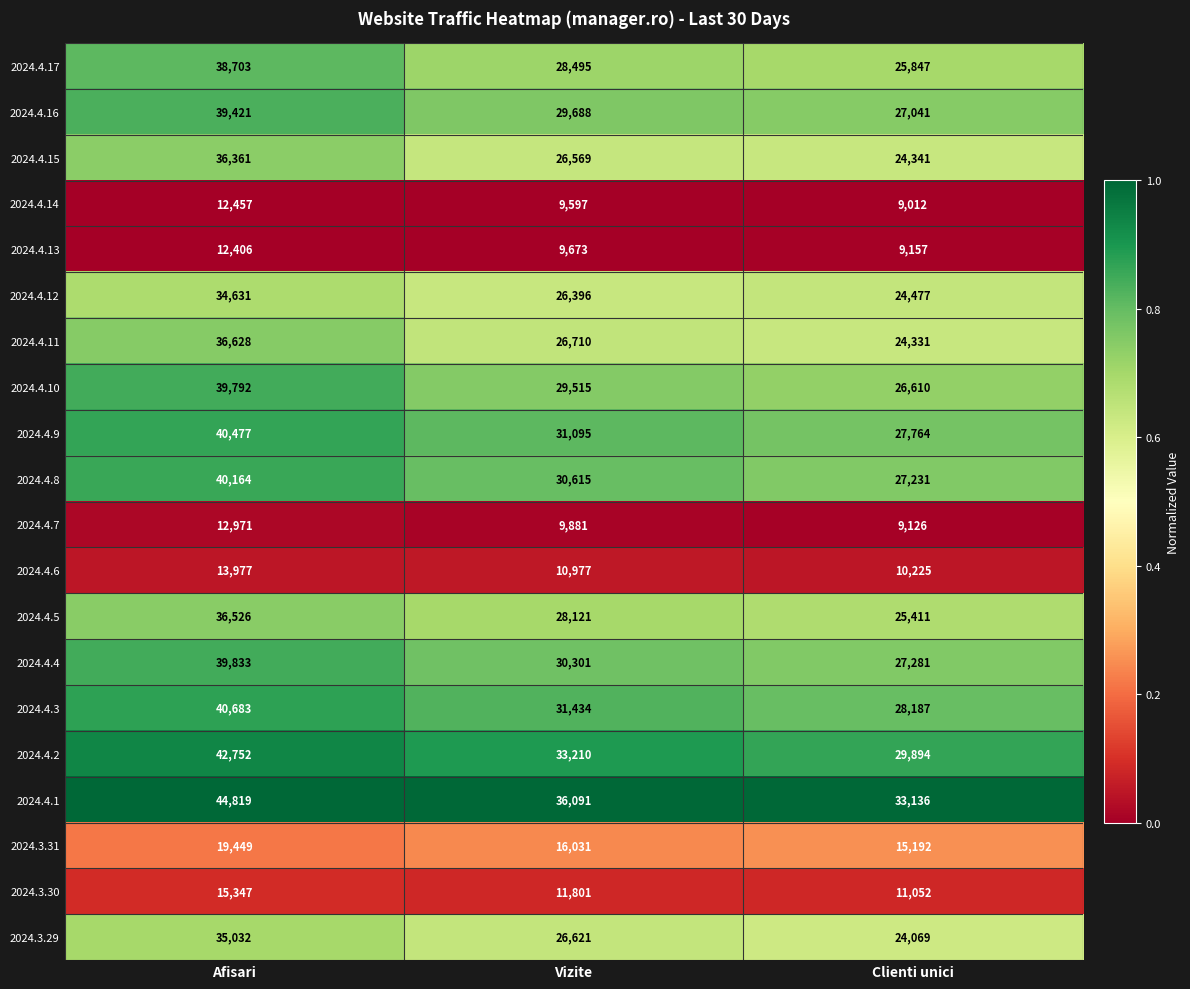

Rank the categories by 2024.4.2 value from highest to lowest.

Afisari, Vizite, Clienti unici